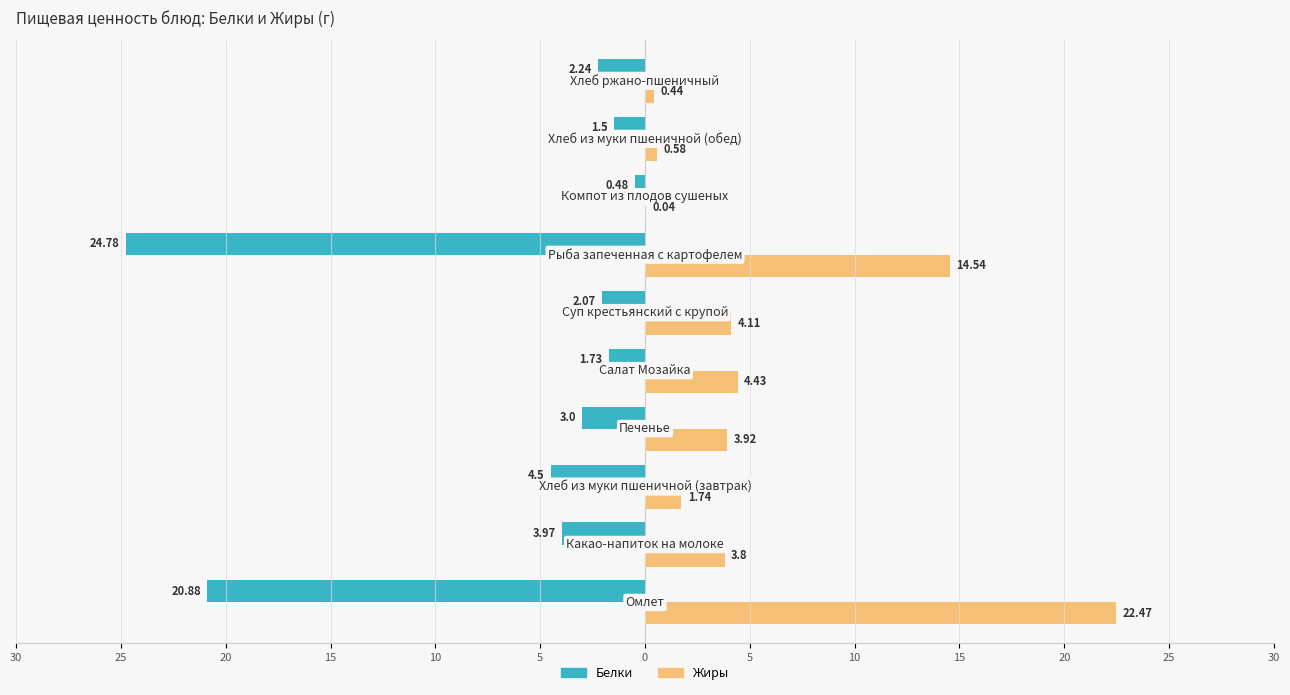

What are all the series names shown in the legend?

Белки, Жиры